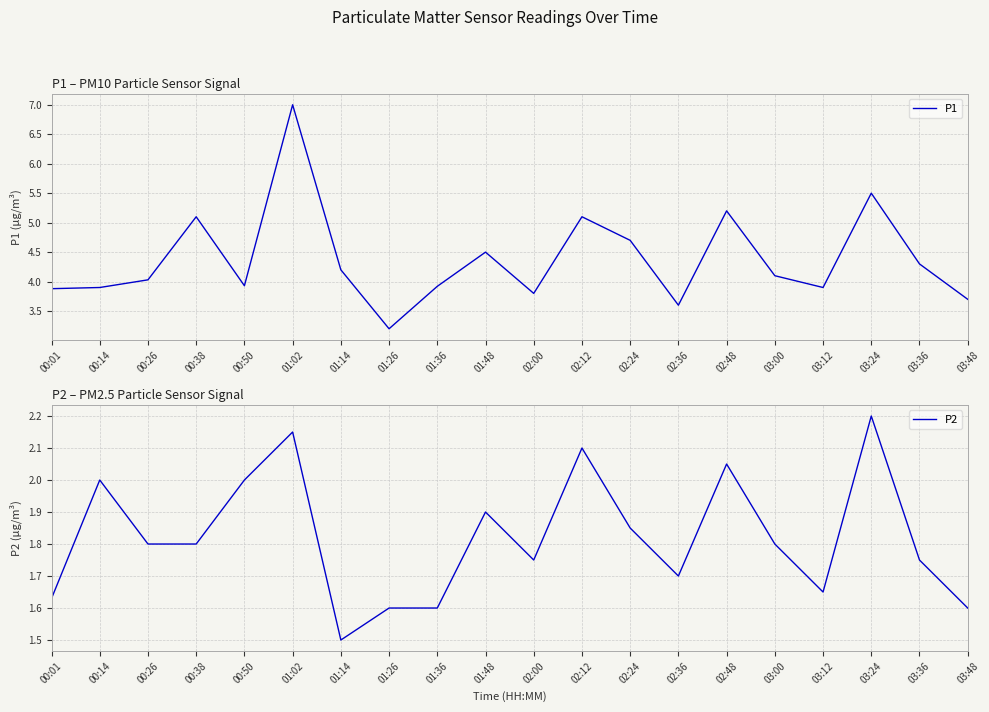

The P1 series shows 3.9 at 00:01. True or false?

True